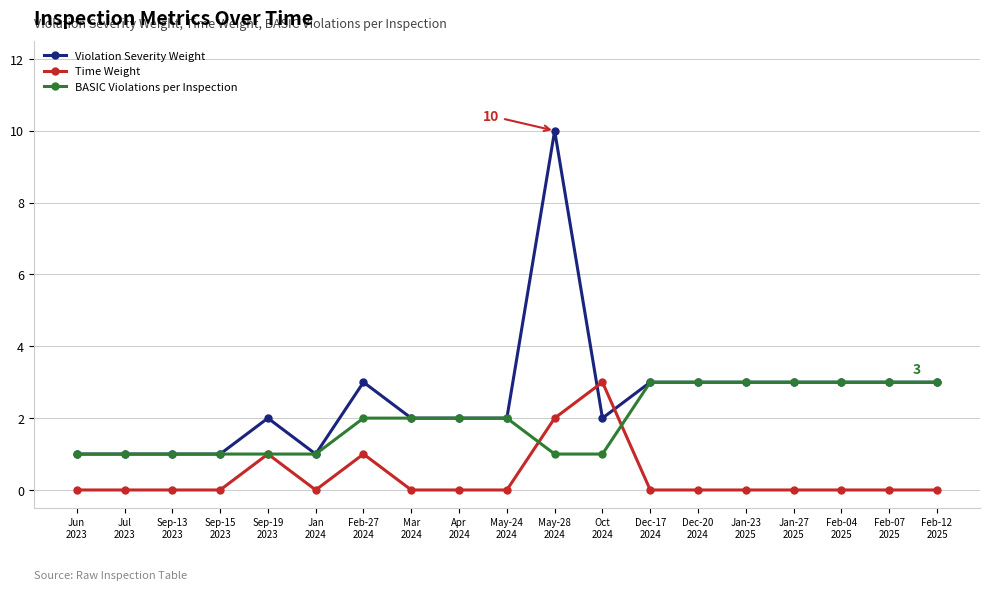

What is the highest value of the BASIC Violations per Inspection series?

3